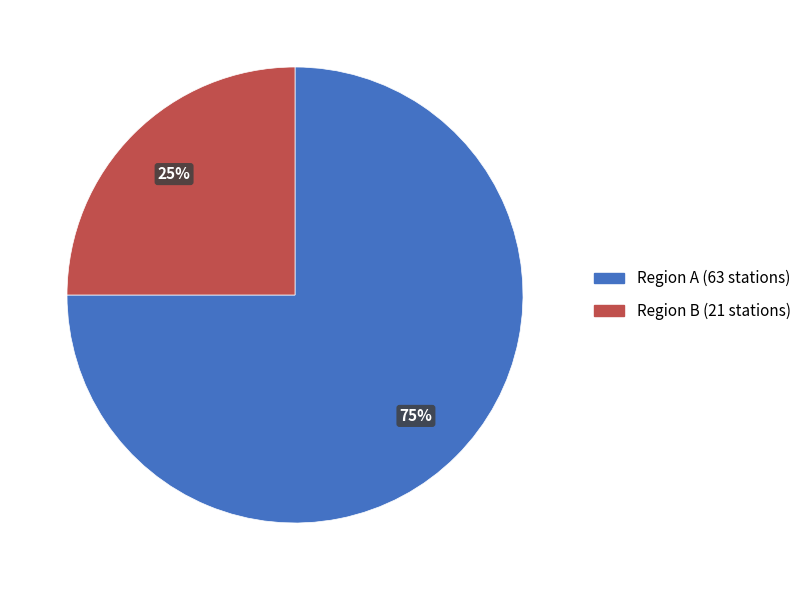

To the nearest percent, what is the average slice percentage?

50%